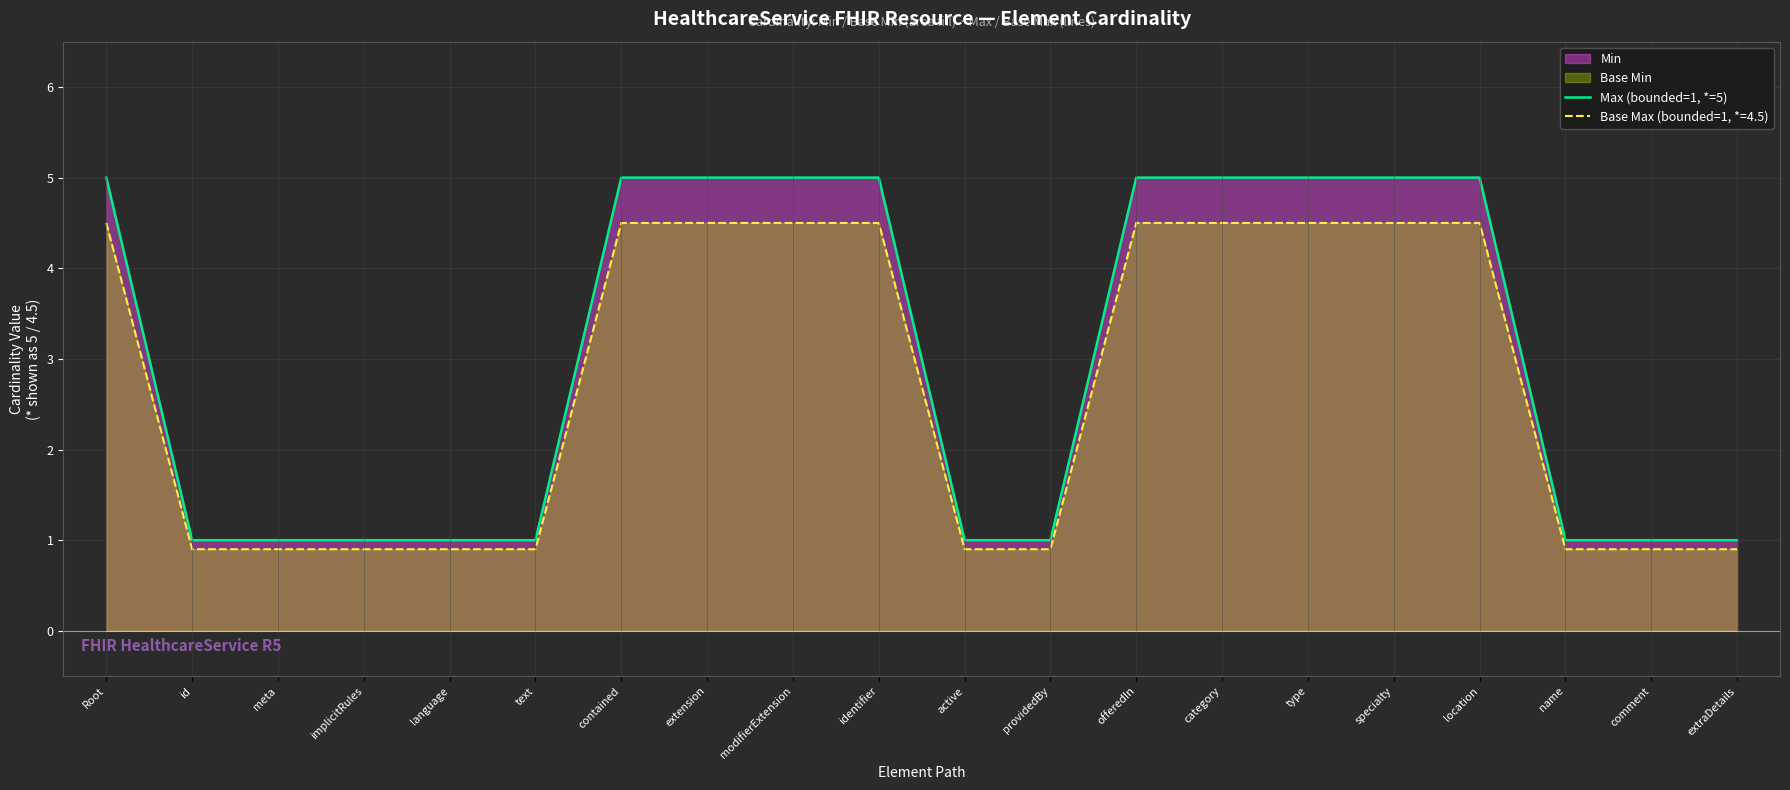

Count the number of categories in the chart.

20